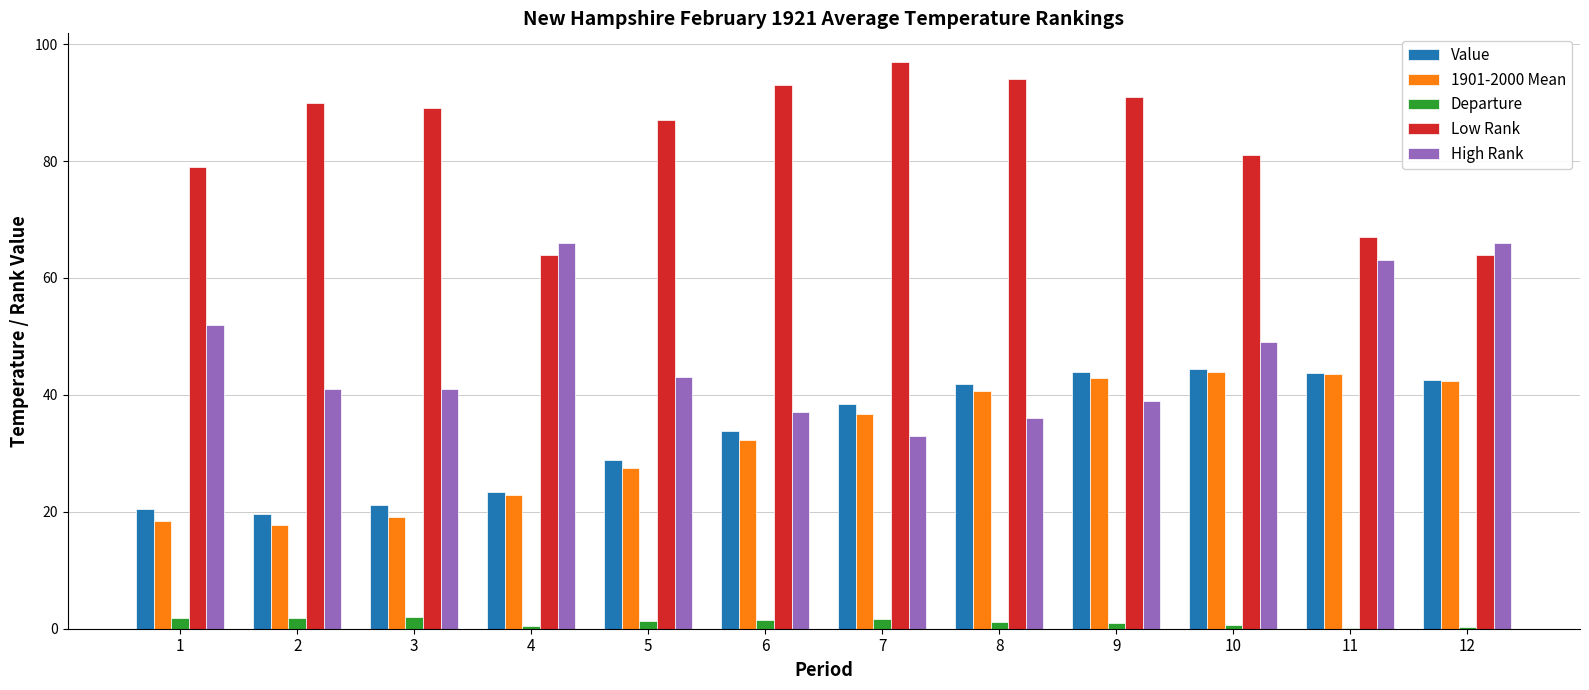

Is it true that Low Rank equals 36.5 at 9?

False